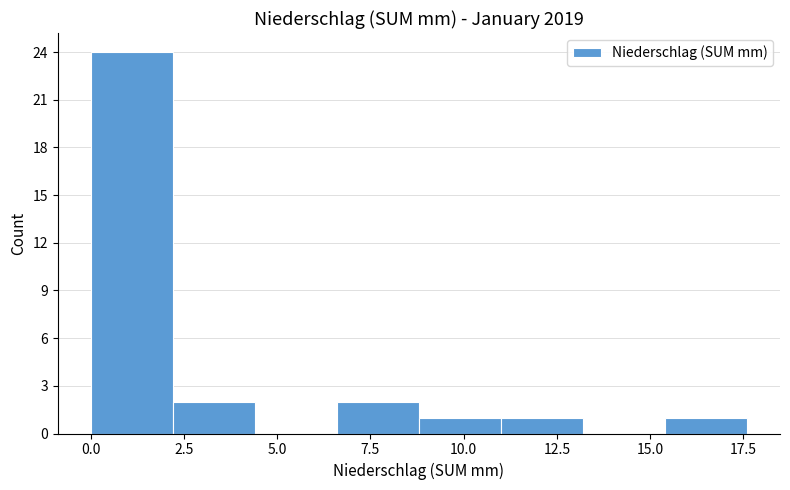

Over which range of the x-axis is the bar tallest?

0.0 to 2.2